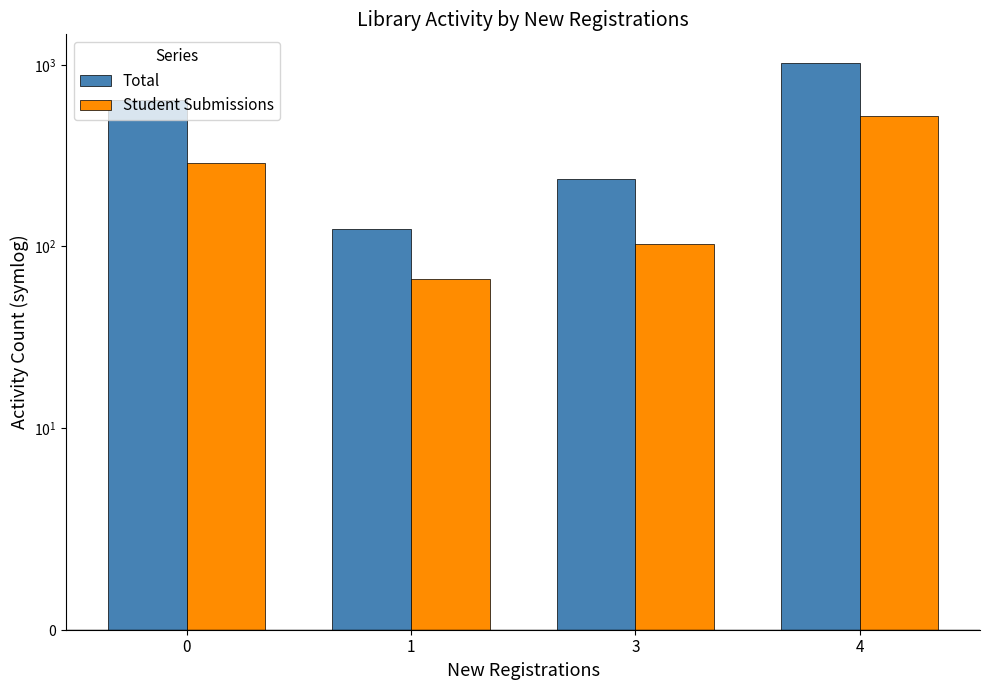

Which category has the lowest value across all series?

1